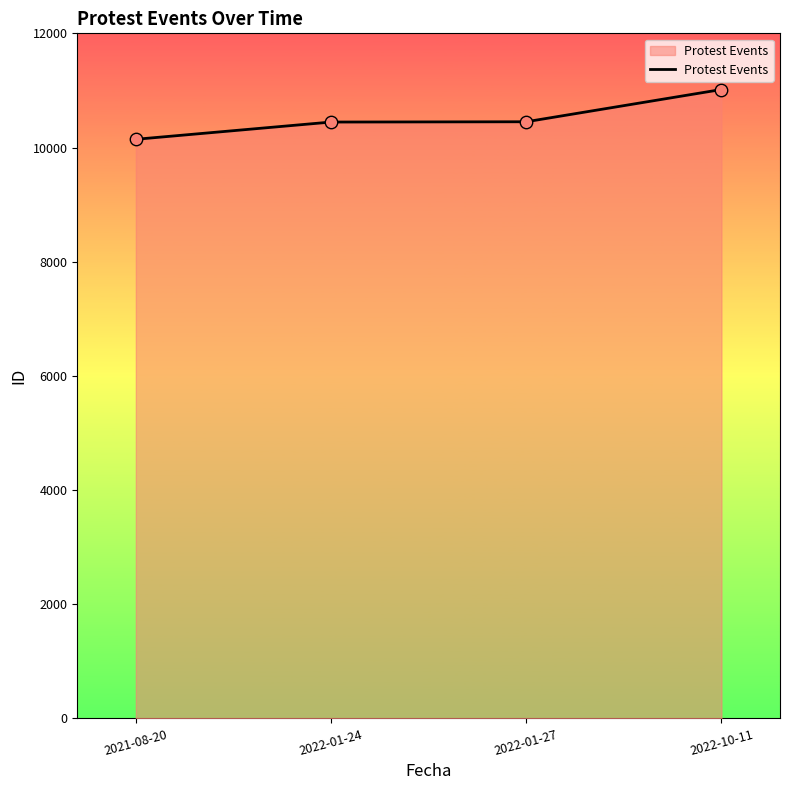

What is the change in value from 2022-01-24 to 2022-01-27?

+5